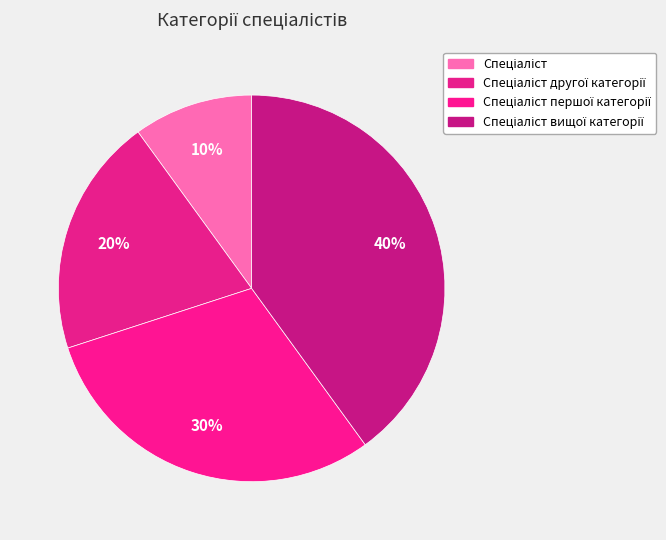

Count the number of slices in the pie.

4